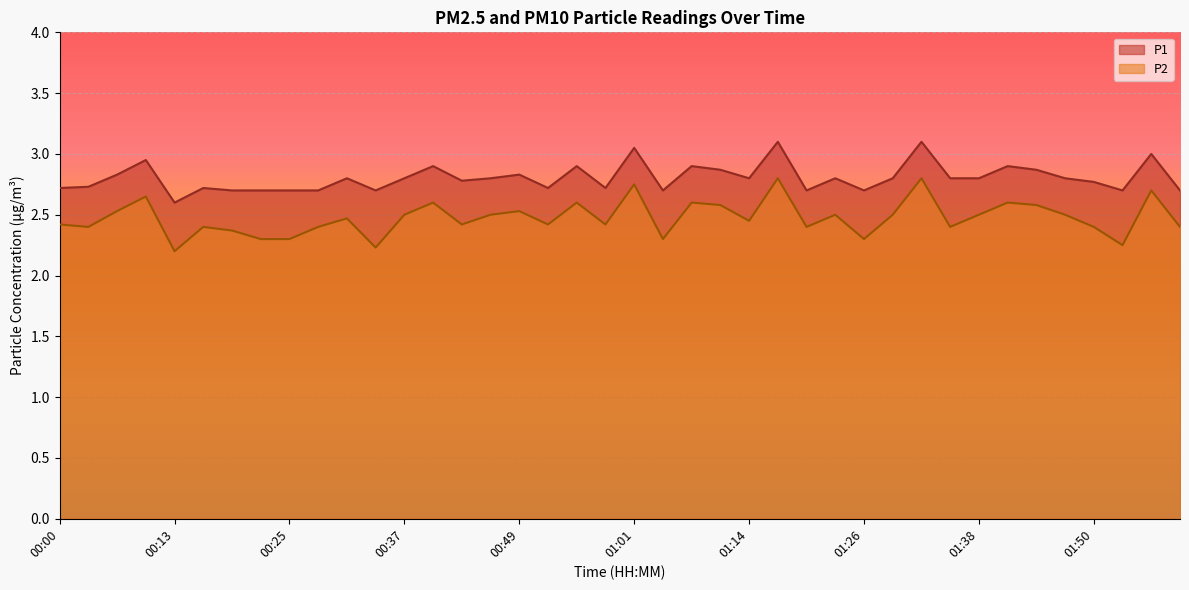

Rank the series at 01:26 from highest to lowest value.

P1, P2